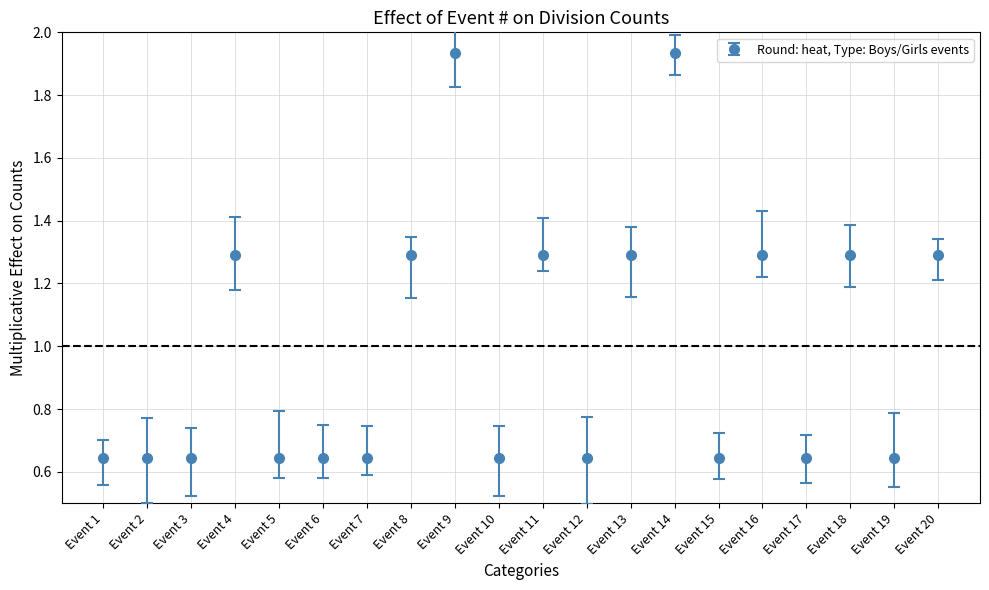

Approximately how many times larger is the value at Event 5 compared to Event 16?

0.5